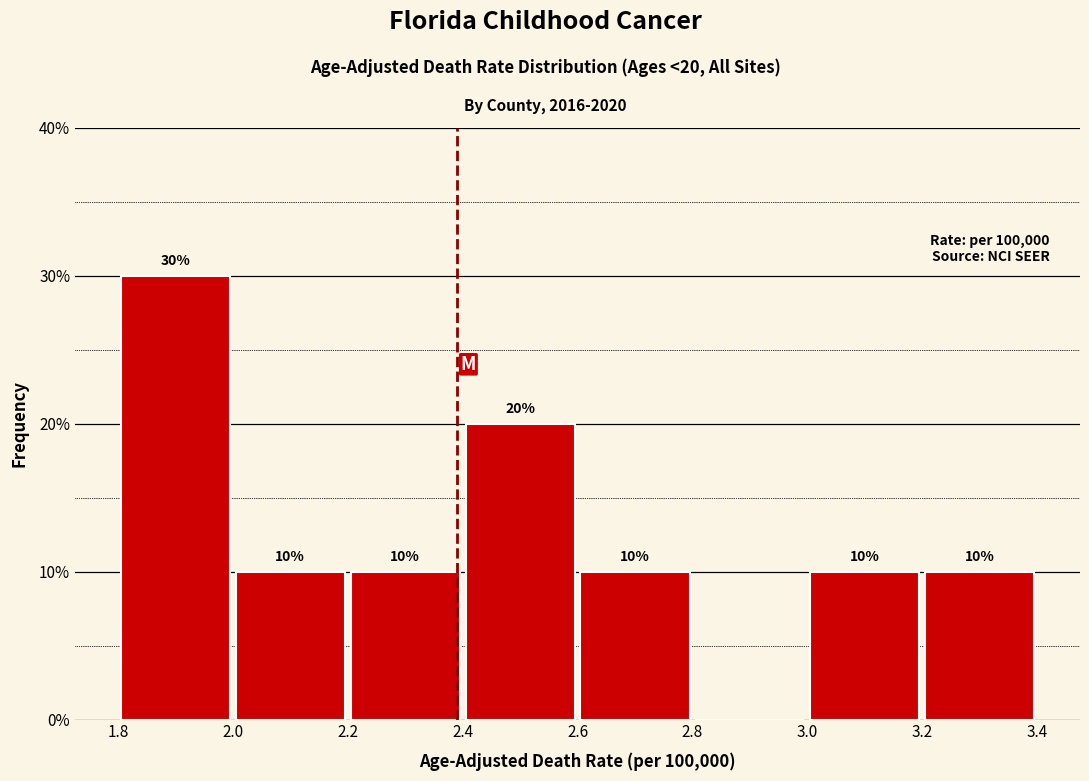

Over which range of the x-axis is the bar tallest?

1.8 to 2.0